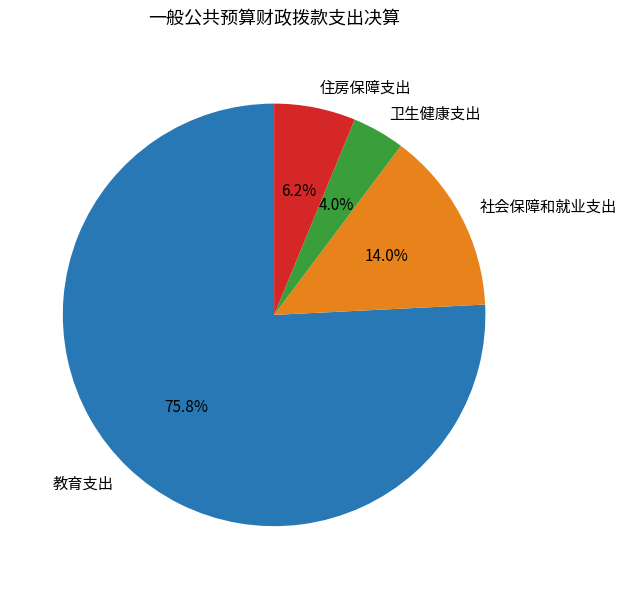

Which category has the smallest portion of the pie?

卫生健康支出